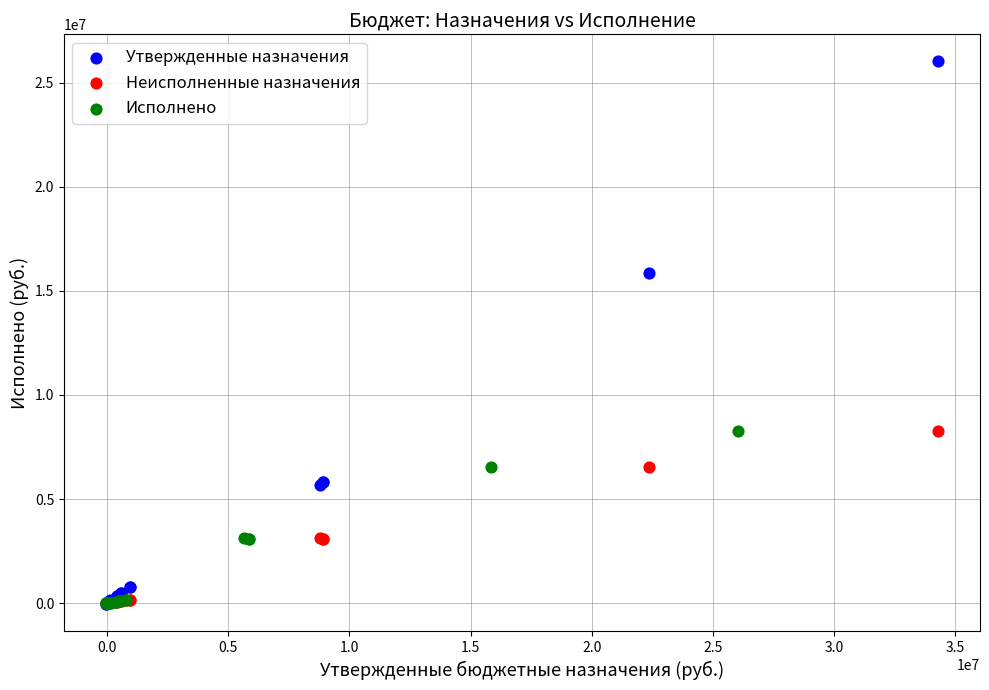

Which series contains the highest Y value?

Утвержденные назначения